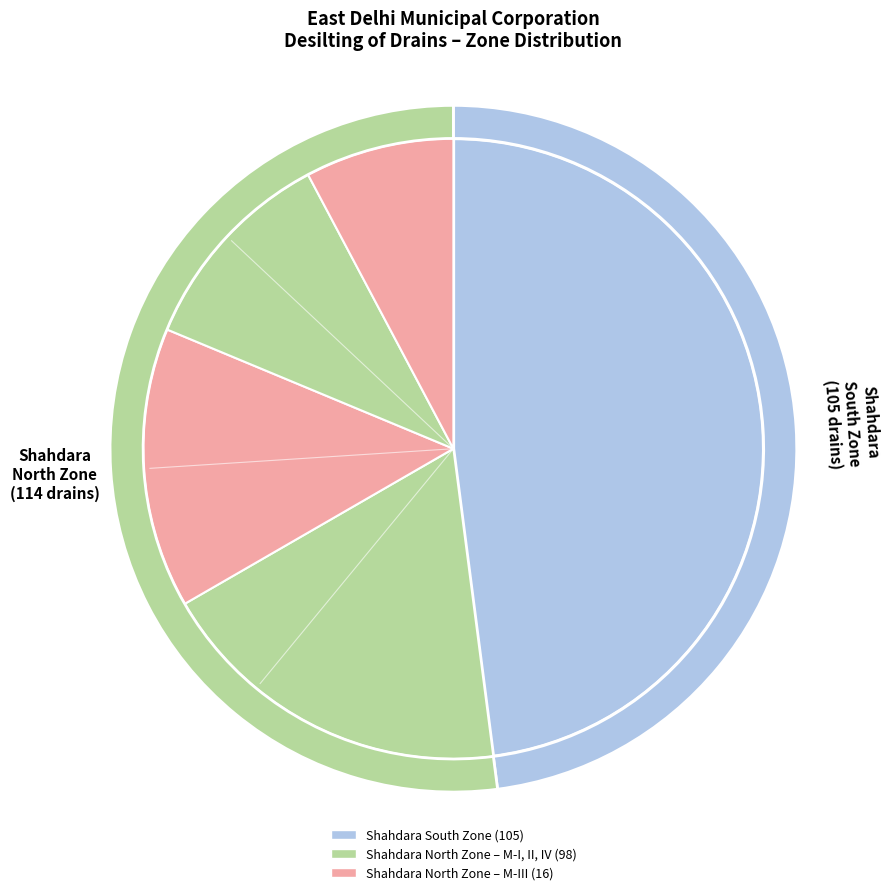

To the nearest percent, what is the combined percentage of Shahdara North Zone and Shahdara South Zone?

100%